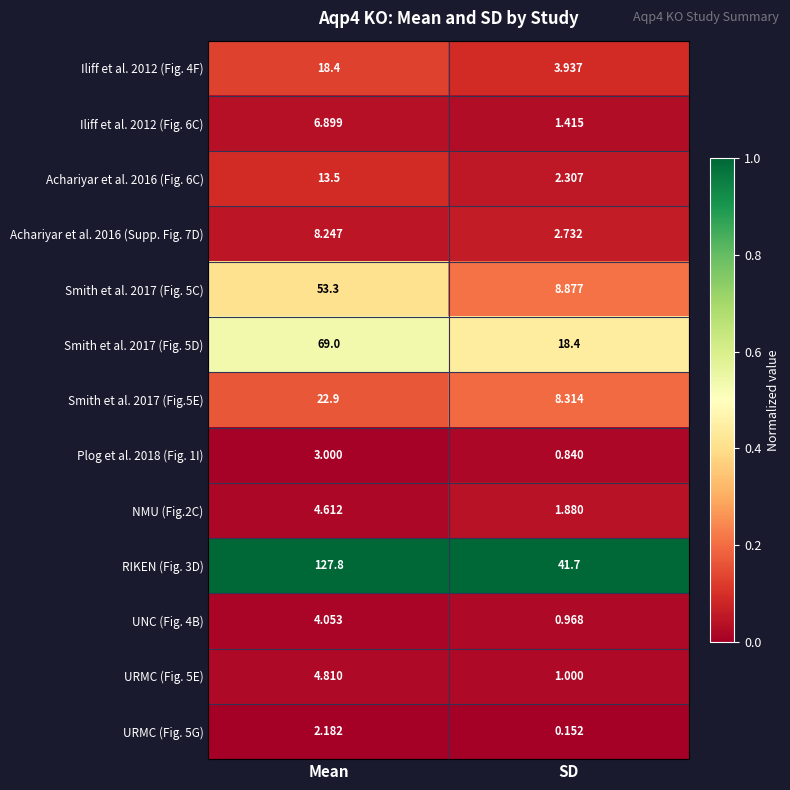

List the series in order of their peak value, highest first.

RIKEN (Fig. 3D), Smith et al. 2017 (Fig. 5D), Smith et al. 2017 (Fig. 5C), Smith et al. 2017 (Fig.5E), Iliff et al. 2012 (Fig. 4F), Achariyar et al. 2016 (Fig. 6C), Achariyar et al. 2016 (Supp. Fig. 7D), Iliff et al. 2012 (Fig. 6C), URMC (Fig. 5E), NMU (Fig.2C), UNC (Fig. 4B), Plog et al. 2018 (Fig. 1I), URMC (Fig. 5G)